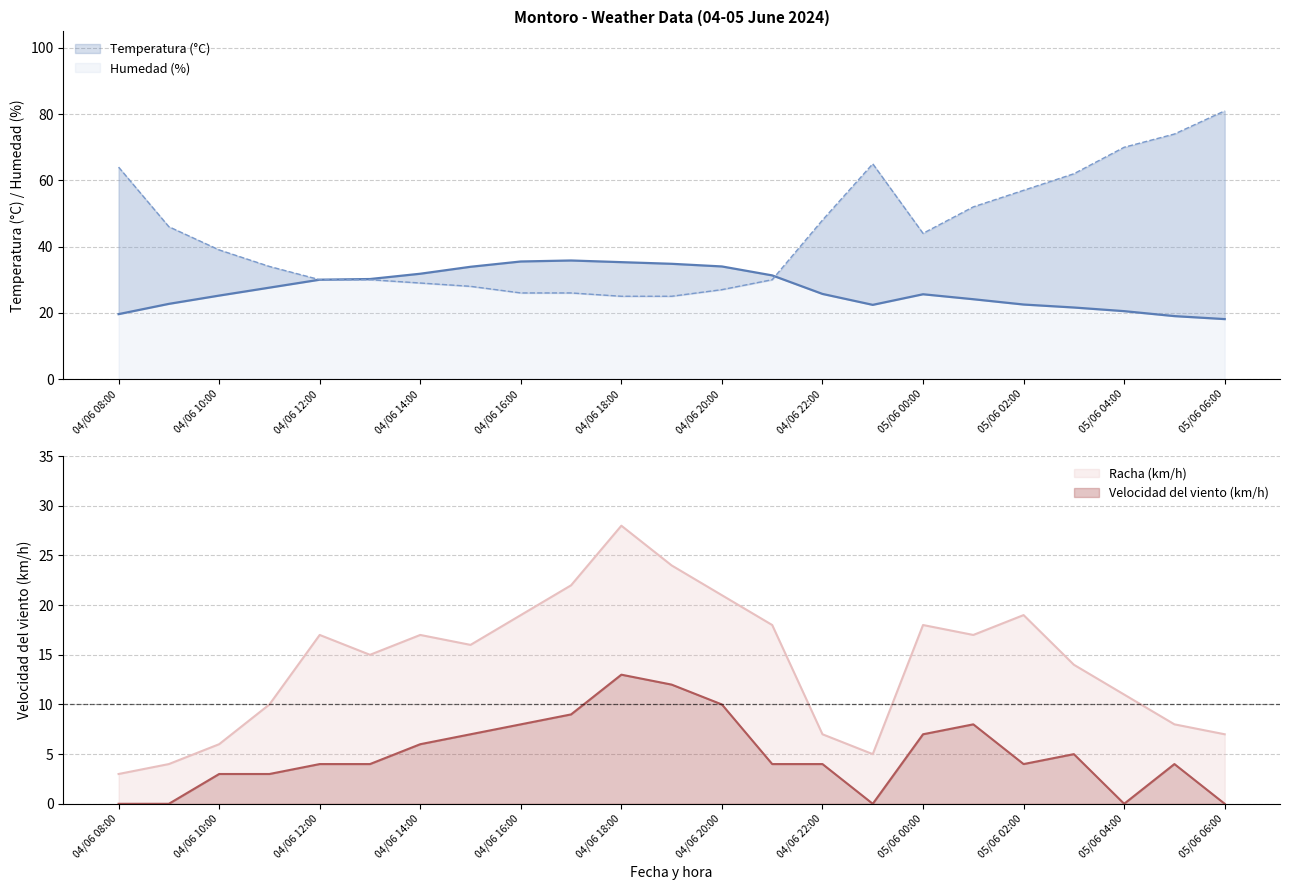

Where is the first local minimum for Racha (km/h)?

04/06 13:00